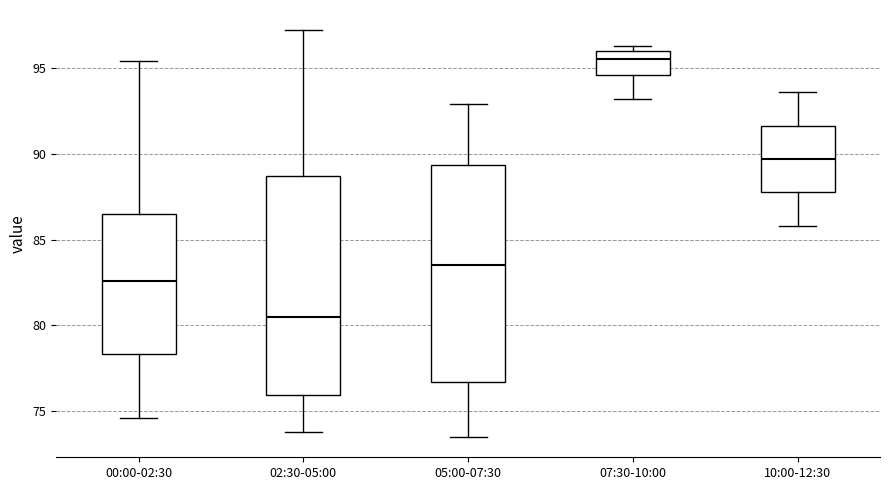

Reading left to right, transcribe this box plot: for each box, give where its median line is, the range the box spans, and where its two whiskers end, as read against the y-axis. The values are not printed on the chart, so give them approximately, as read against the axis.

00:00-02:30: median 82.5, box 78.5 to 86.5, whiskers 74.5 to 95.5
02:30-05:00: median 80.5, box 76.0 to 88.5, whiskers 74.0 to 97.0
05:00-07:30: median 83.5, box 76.5 to 89.5, whiskers 73.5 to 93.0
07:30-10:00: median 95.5, box 94.5 to 96.0, whiskers 93.0 to 96.5
10:00-12:30: median 89.5, box 88.0 to 91.5, whiskers 86.0 to 93.5